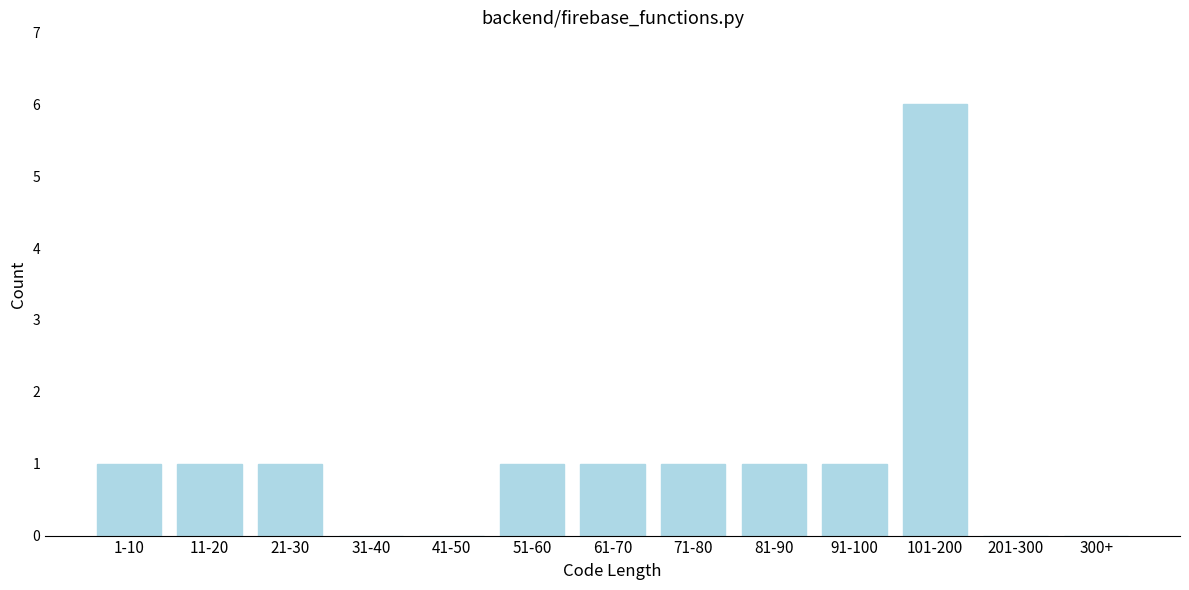

Reading left to right, list all the values displayed in this chart.

1-10=1	11-20=1	21-30=1	31-40=0	41-50=0	51-60=1	61-70=1	71-80=1	81-90=1	91-100=1	101-200=6	201-300=0	300+=0